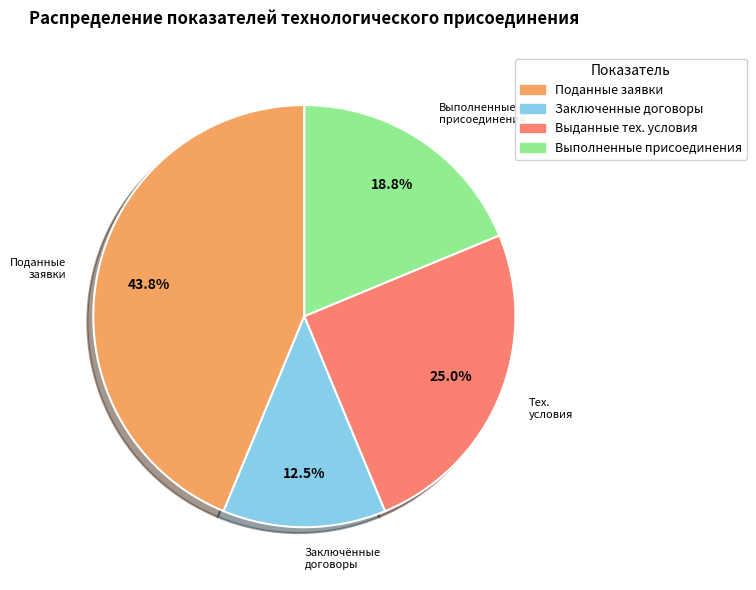

To the nearest percent, what is the difference between the largest and smallest slice percentages?

31%